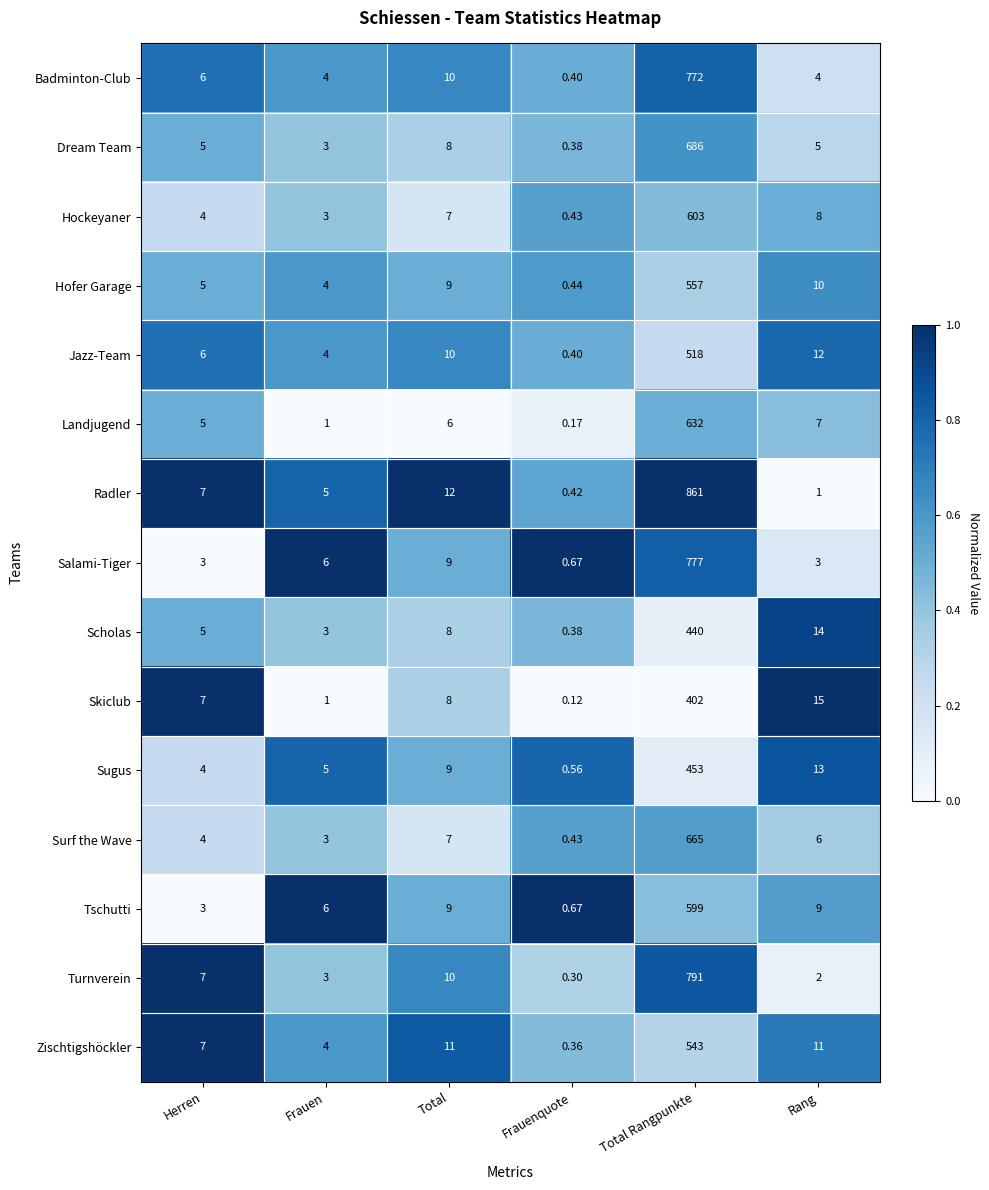

At which label does Dream Team reach its peak?

Total Rangpunkte